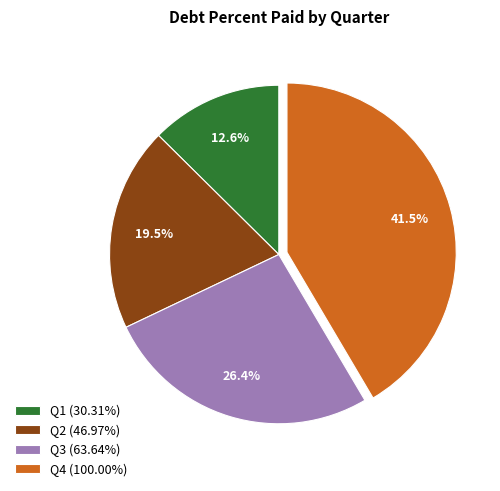

Rank the categories by value from lowest to highest.

Q1, Q2, Q3, Q4